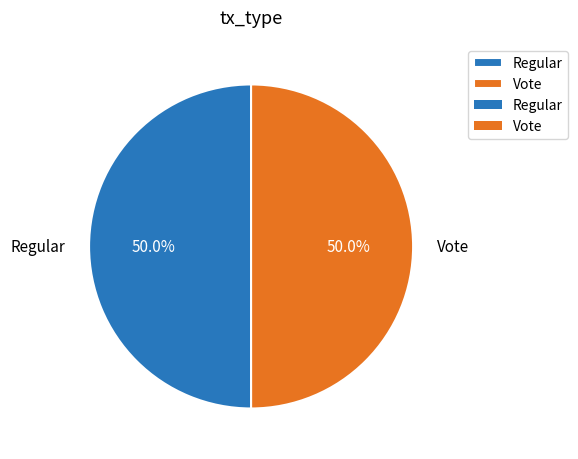

Approximately how many times larger is the value at Vote compared to Regular?

1.0